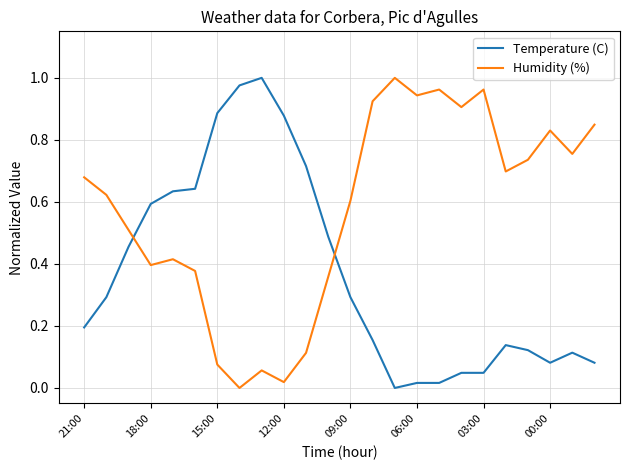

Which series has the largest total across all categories?

Humidity (%)